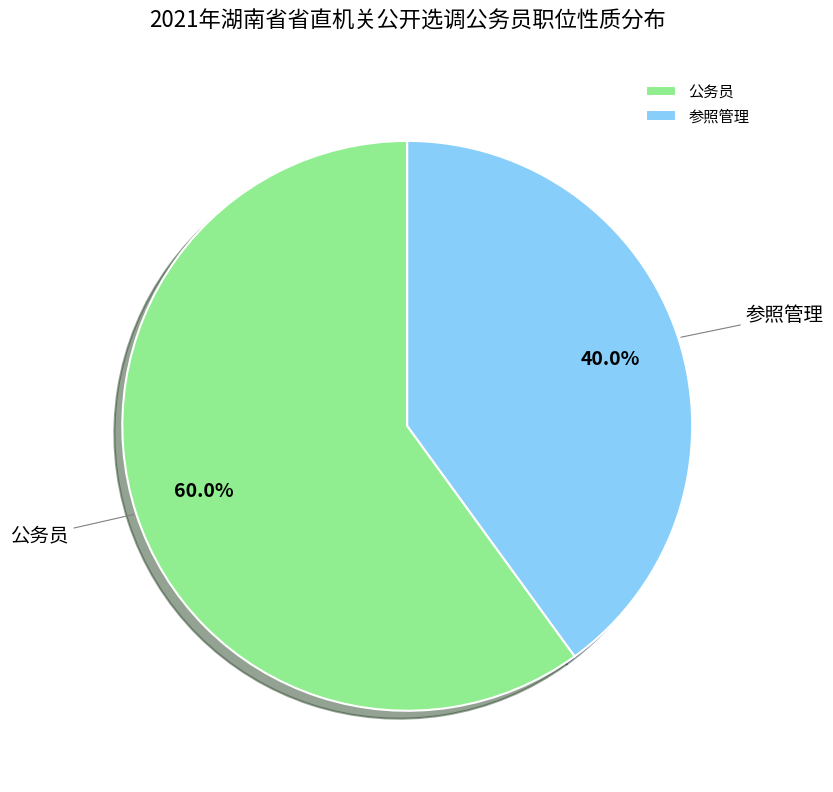

How many slices are in this pie chart?

2